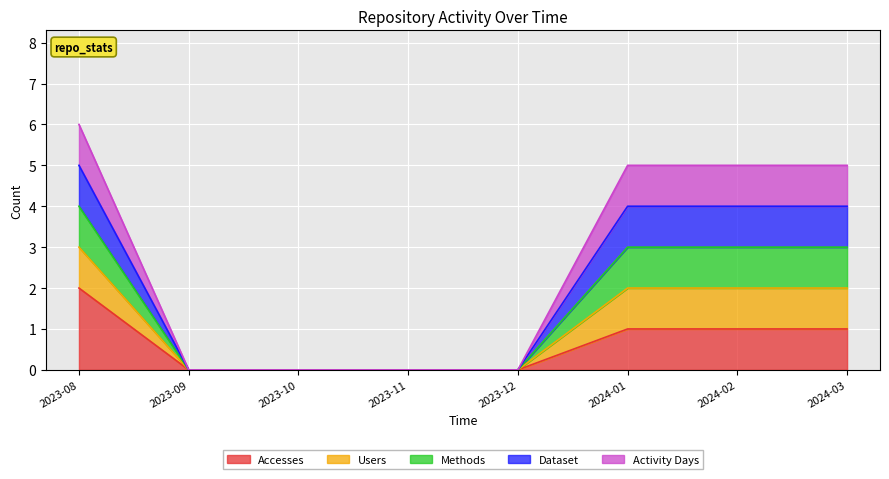

Which category has the highest value across all series?

2023-08